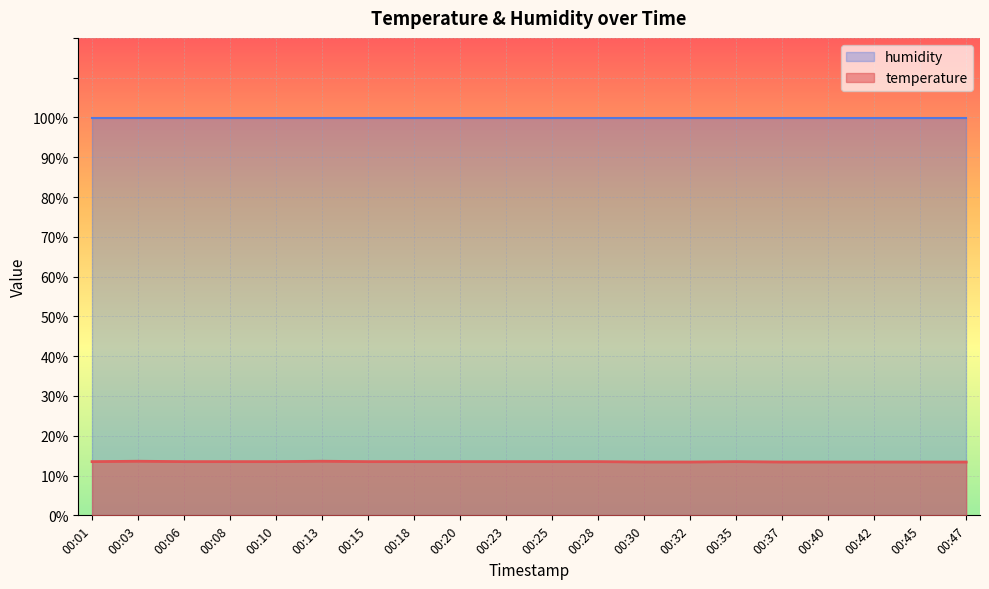

The chart shows a value of 13.5 at 00:20. True or false?

True